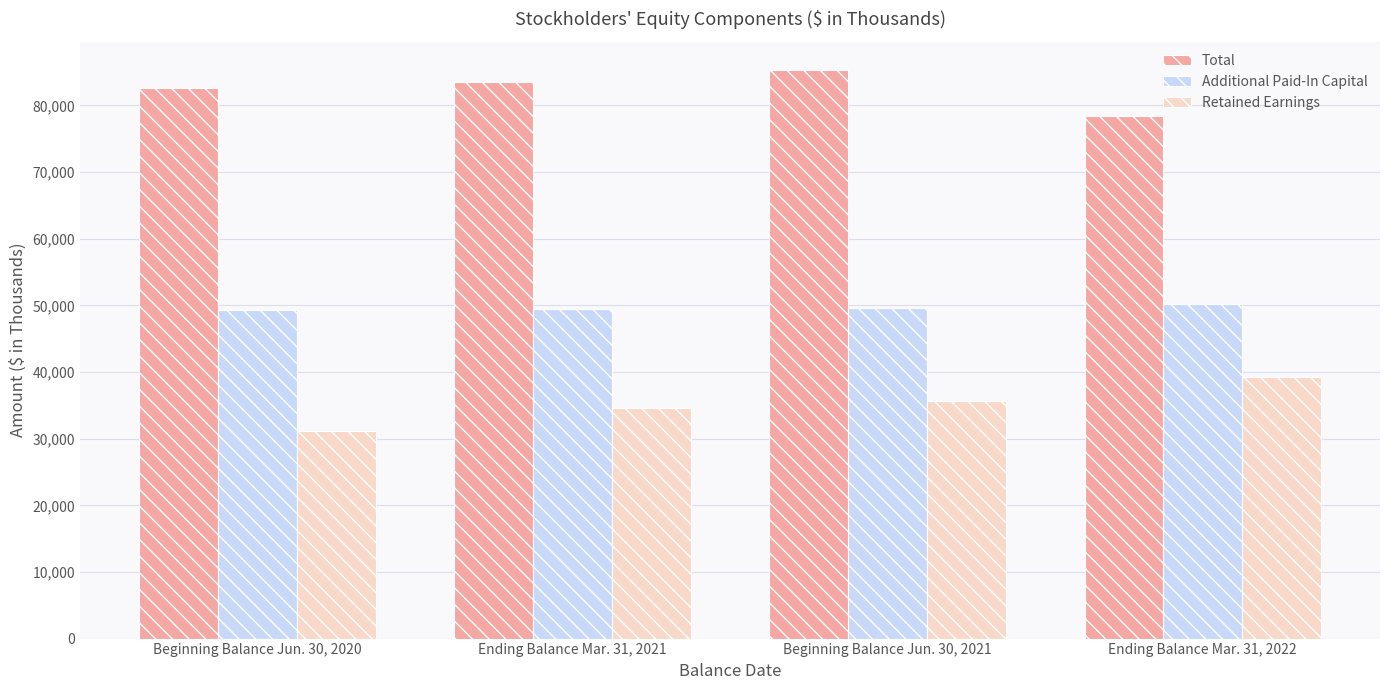

At Beginning Balance Jun. 30, 2021, list the series in order from smallest to largest.

Retained Earnings, Additional Paid-In Capital, Total